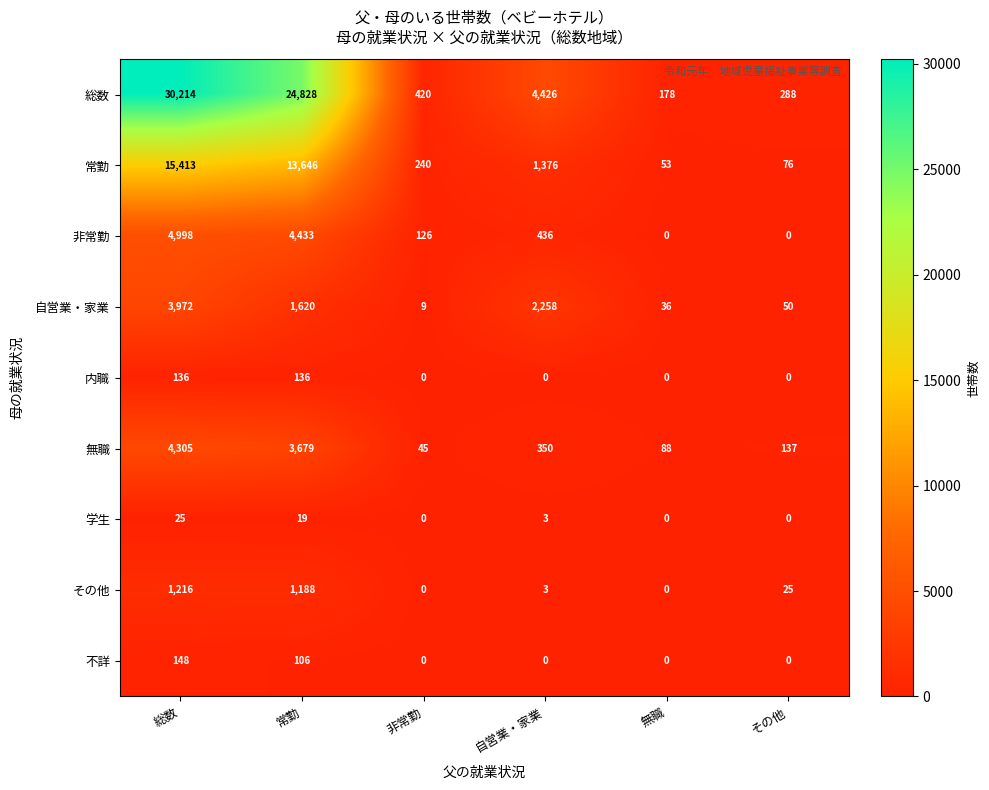

What is the sum of the 無職 values at 無職 and その他?

225